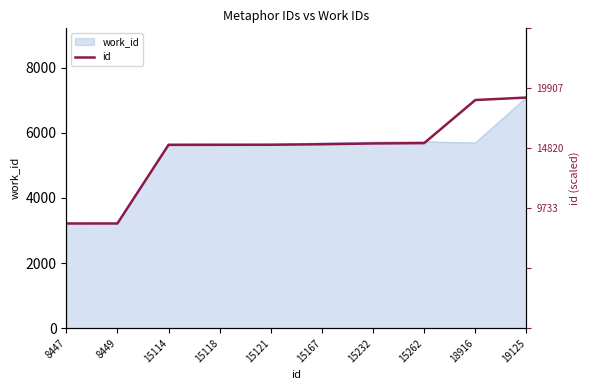

True or false: the data has more than 1 interior local peaks.

False